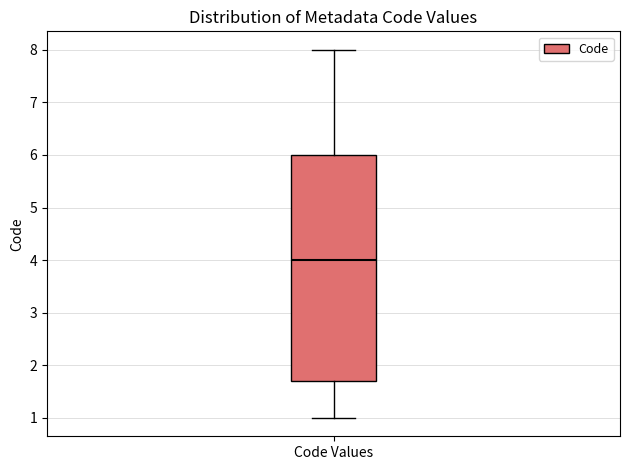

Read this box plot against the y-axis: the position of the median line, the range covered by the box, and the ends of both whiskers. The values are not printed on the chart, so give them approximately, as read against the axis.

median 4.0, box 1.7 to 6.0, whiskers 1.0 to 8.0